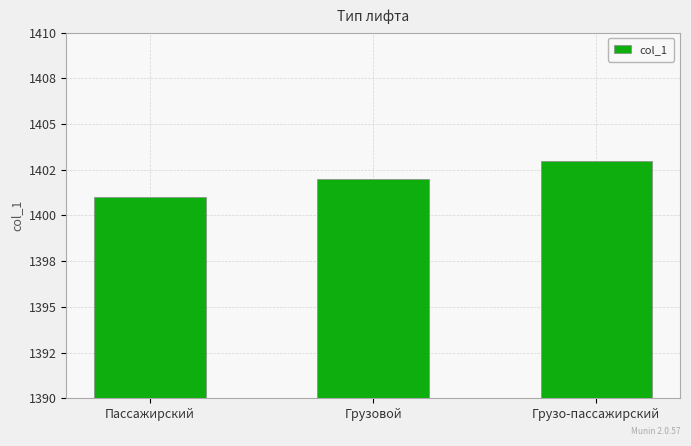

Are the bars horizontal?

No